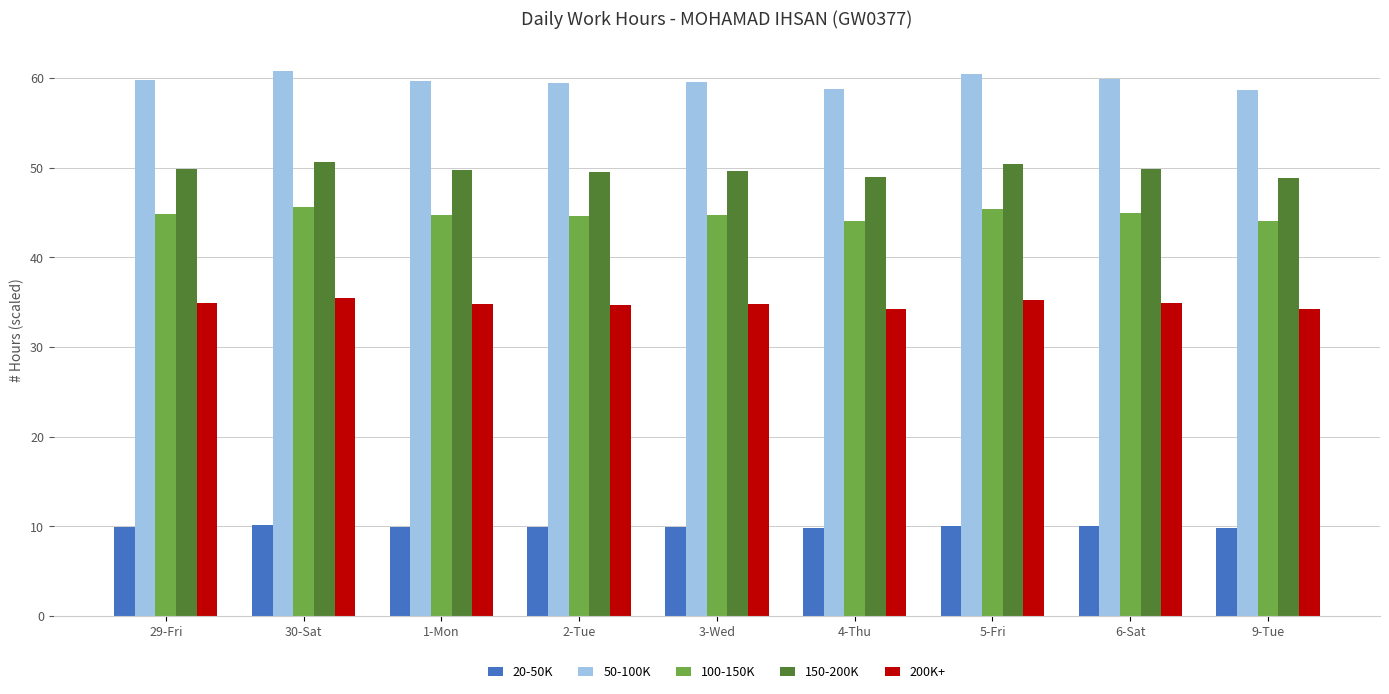

What is the sum of the 200K+ values at 30-Sat and 2-Tue?

70.1